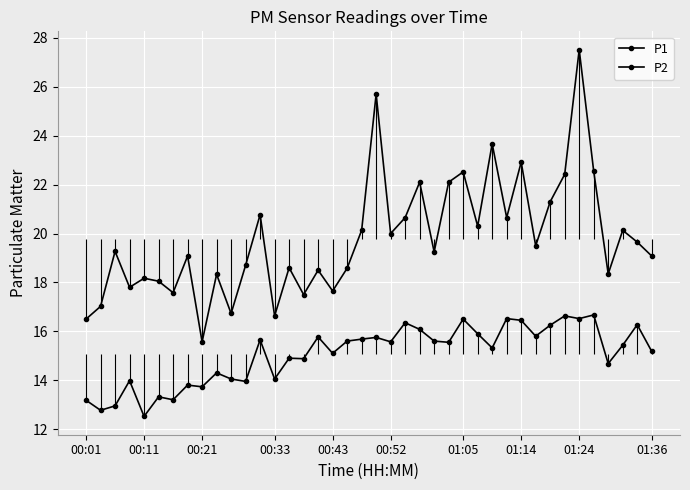

What is the average value of the P1 series?

19.8